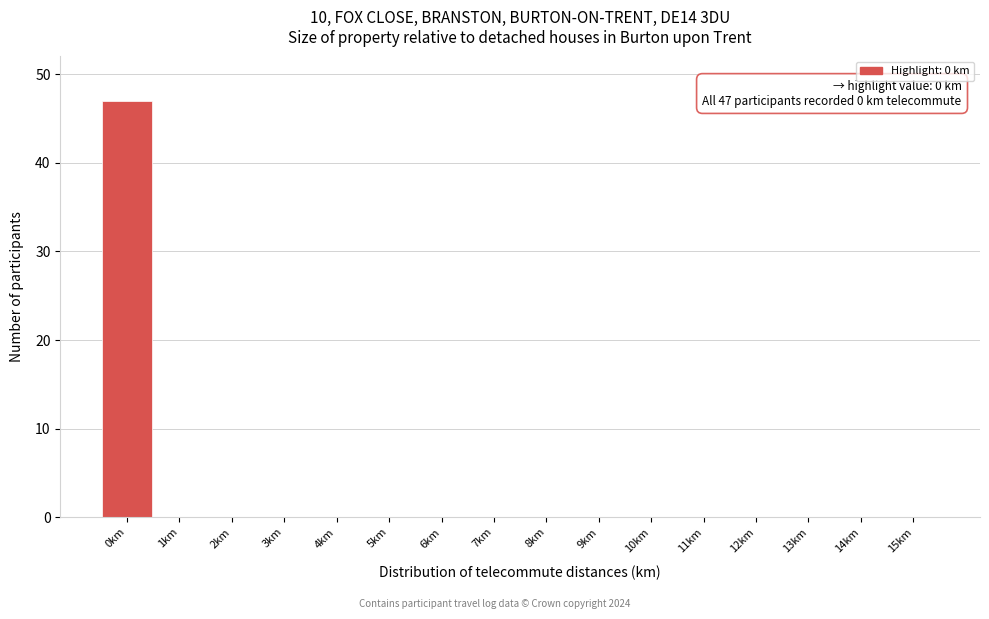

Reading left to right, what are all the values shown in this chart?

0km=47	1km=0	2km=0	3km=0	4km=0	5km=0	6km=0	7km=0	8km=0	9km=0	10km=0	11km=0	12km=0	13km=0	14km=0	15km=0